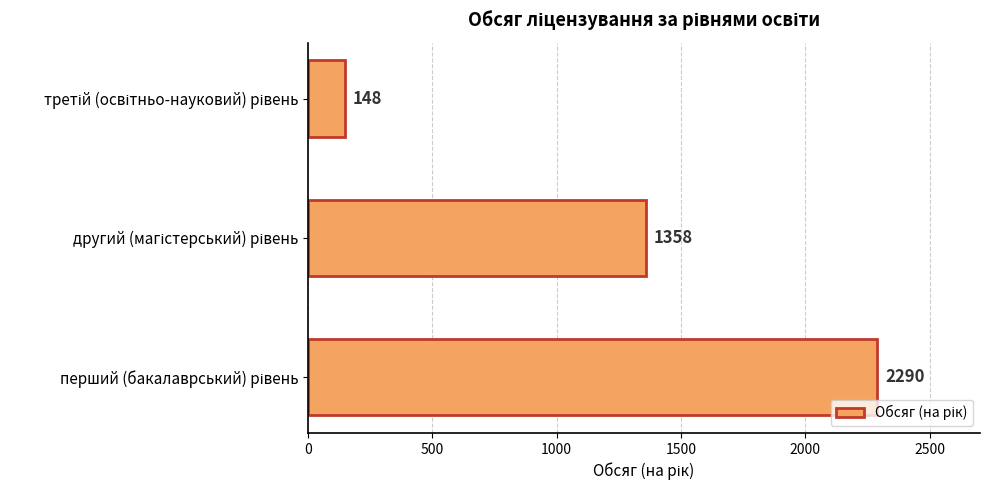

Reading bottom to top, extract all data points from this chart.

2290	1358	148